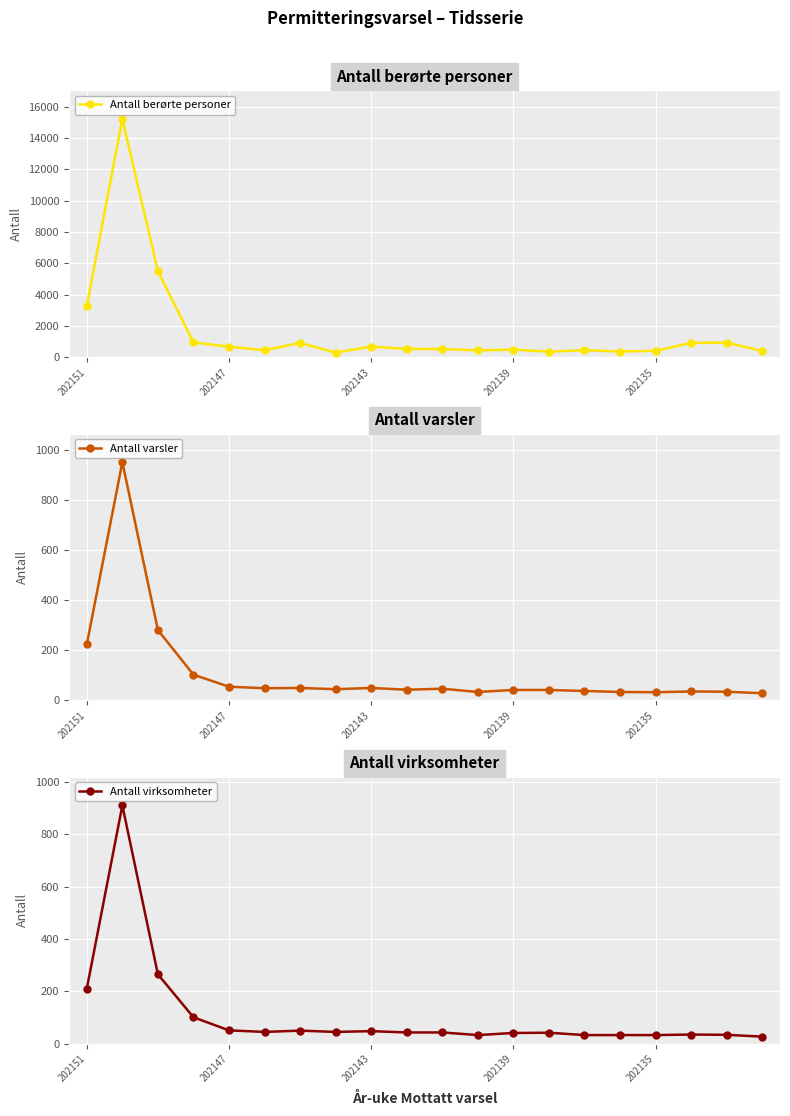

What is the highest value of the Antall berørte personer series?

15223